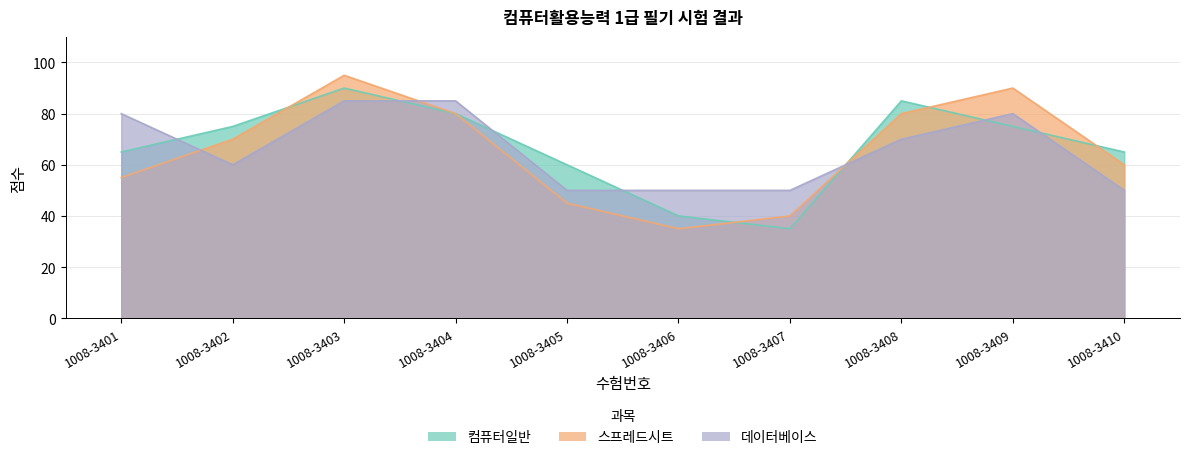

Reading left to right, extract all data points from this chart.

컴퓨터일반: 65	75	90	80	60	40	35	85	75	65
스프레드시트: 55	70	95	80	45	35	40	80	90	60
데이터베이스: 80	60	85	85	50	50	50	70	80	50